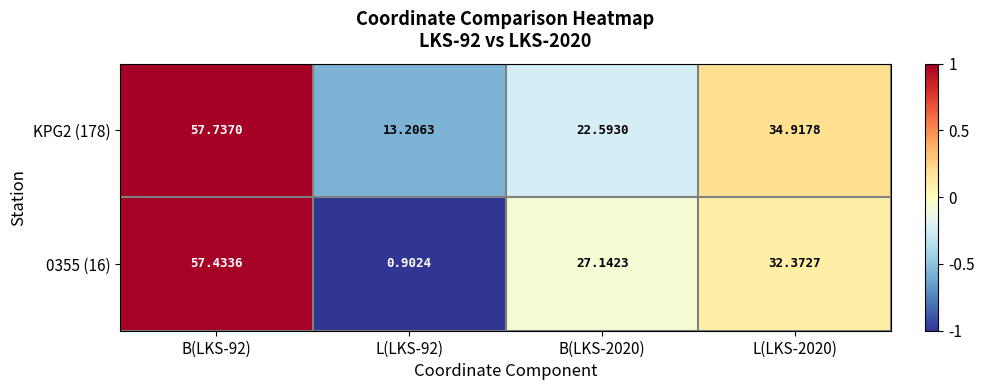

Is the value of 0355 (16) at B(LKS-92) greater than the value of KPG2 (178) at B(LKS-92)?

No